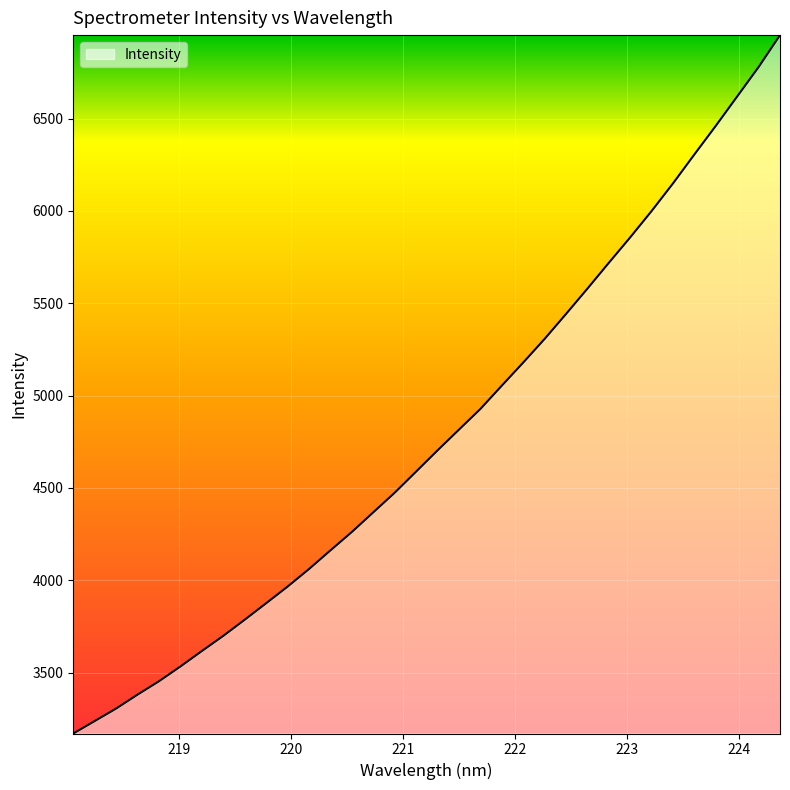

What is the smallest value displayed?

3169.7